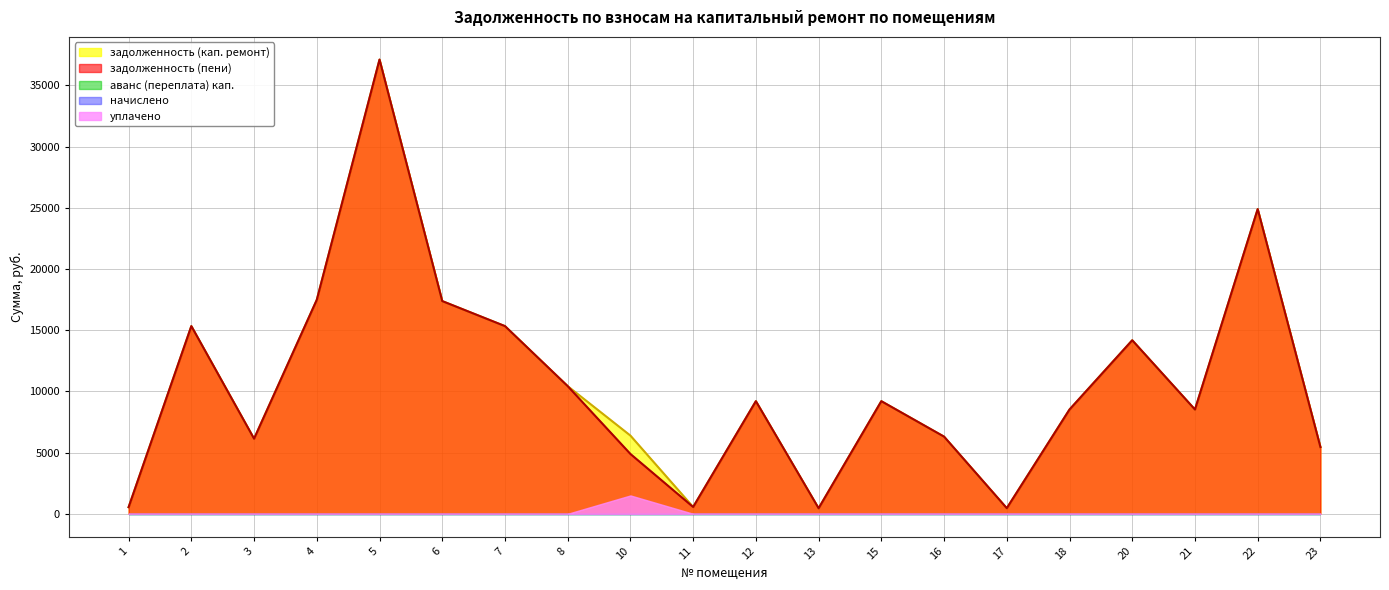

At 6, list the series in order from largest to smallest.

задолженность (кап. ремонт), задолженность (пени), аванс (переплата) кап., начислено, уплачено